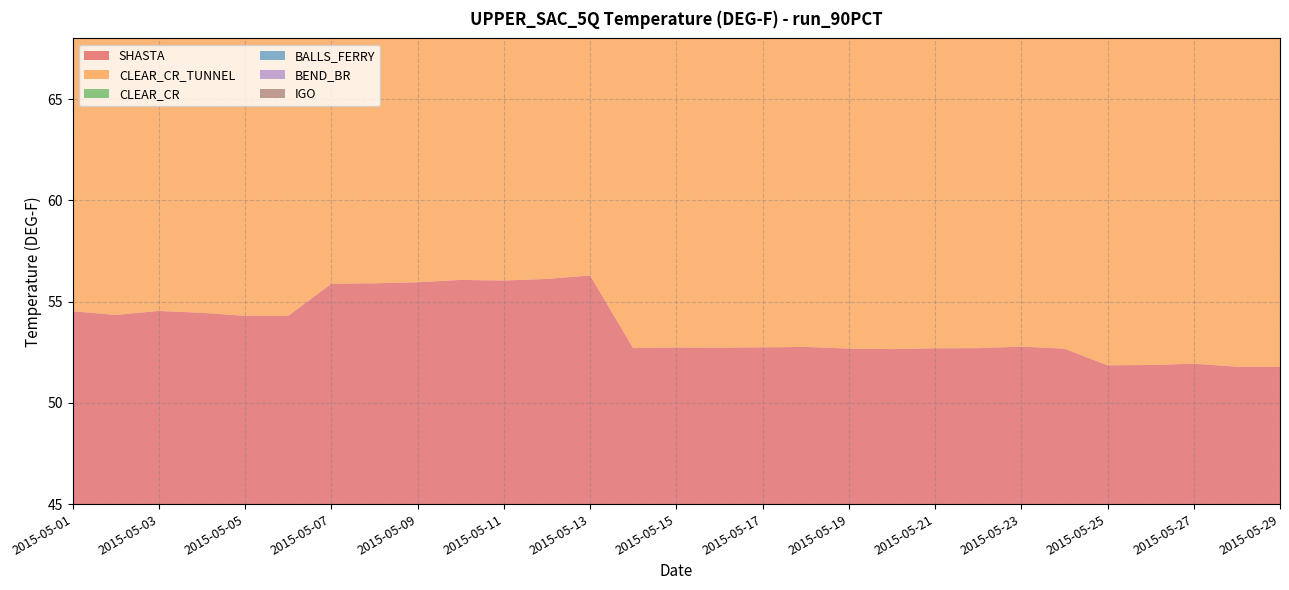

Reading right to left, extract all data points from this chart.

SHASTA: 51.8	51.8	51.9	51.9	51.9	52.7	52.8	52.7	52.7	52.7	52.7	52.8	52.7	52.7	52.7	52.7	56.3	56.1	56.0	56.1	56.0	55.9	55.9	54.3	54.3	54.4	54.5	54.3	54.5
CLEAR_CR_TUNNEL: 51.1	53.2	51.7	52.7	50.7	52.5	52.2	51.7	51.2	50.9	49.6	50.7	50.7	49.9	50.4	50.6	52.1	51.9	51.2	51.5	52.0	50.8	50.5	49.9	50.6	50.7	50.7	50.4	50.1
CLEAR_CR: 55.3	56.6	55.4	53.8	49.1	56.4	56.1	55.5	55.1	54.6	54.3	54.7	54.4	54.7	55.9	57.9	58.8	58.4	57.8	58.4	58.3	56.9	55.9	55.5	55.9	55.8	56.1	55.4	53.4
BALLS_FERRY: 57.3	58.9	57.5	55.8	50.7	58.9	58.4	57.3	56.9	56.0	55.4	56.2	55.7	55.9	57.6	59.4	60.6	60.3	59.0	60.2	60.2	58.0	57.2	56.4	56.9	56.6	57.3	56.1	53.6
BEND_BR: 59.4	60.8	59.1	57.1	51.6	61.0	60.2	58.8	58.3	57.1	56.4	57.5	56.9	57.3	59.3	60.8	62.3	61.8	60.3	61.7	61.4	58.9	58.1	57.2	57.8	57.4	58.1	56.3	53.3
IGO: 53.5	55.3	53.9	54.0	51.8	54.5	54.5	53.9	53.8	53.5	52.9	53.2	53.1	53.1	53.2	53.2	53.9	53.9	53.2	53.6	54.0	53.2	53.1	52.6	52.9	52.6	53.0	52.5	52.1